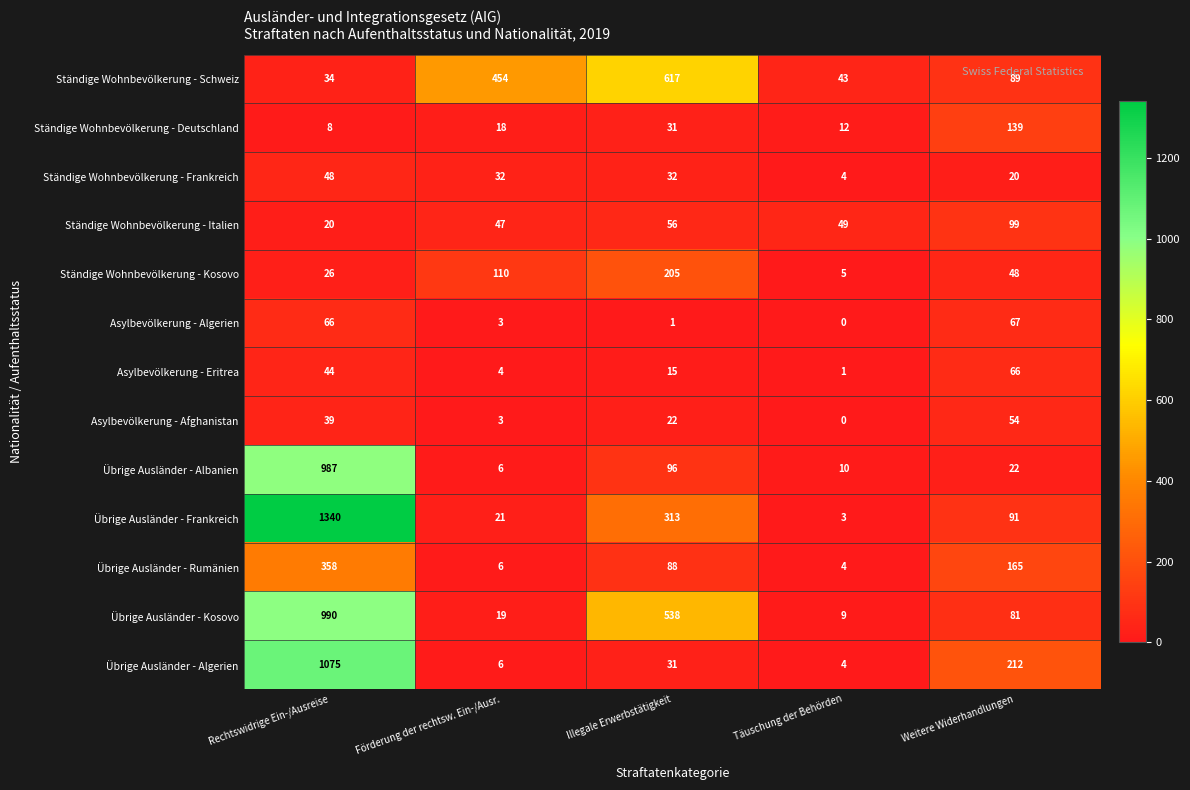

What is the total value across all series at Rechtswidrige Ein-/Ausreise?

5035